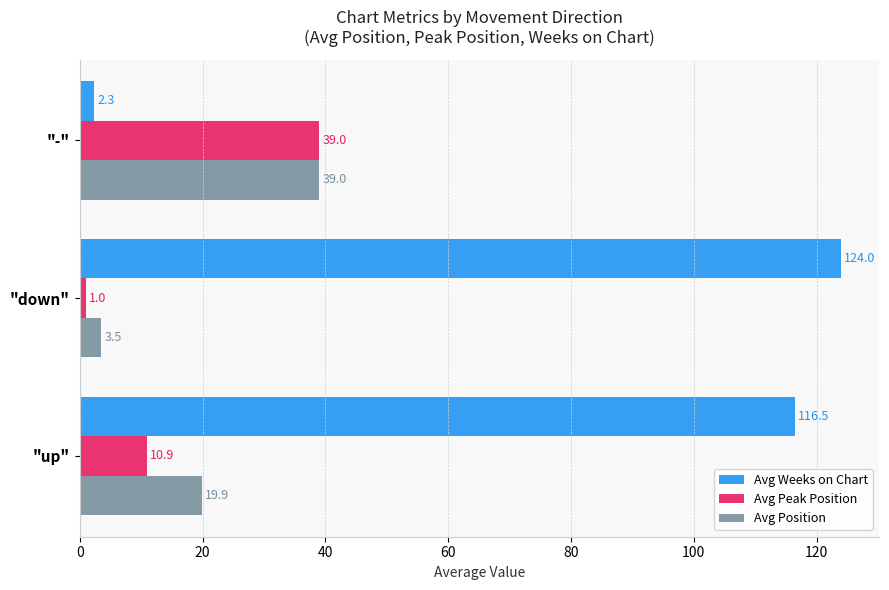

What is the sum of the Avg Weeks on Chart values at "up" and "down"?

240.5